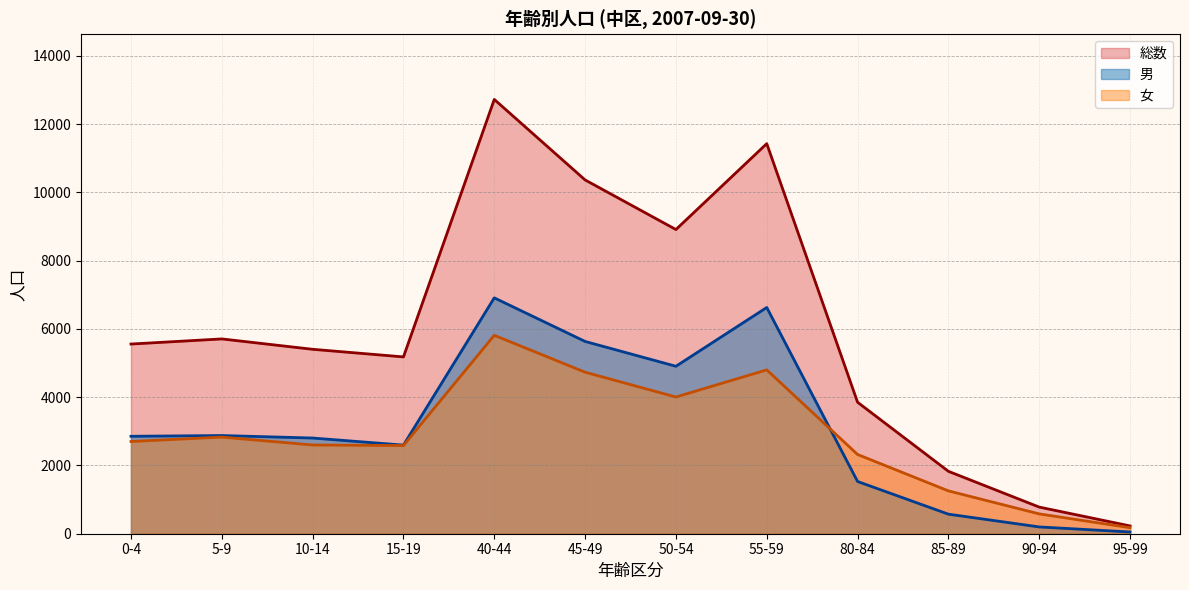

True or false: 女 and 総数 cross at least once.

False